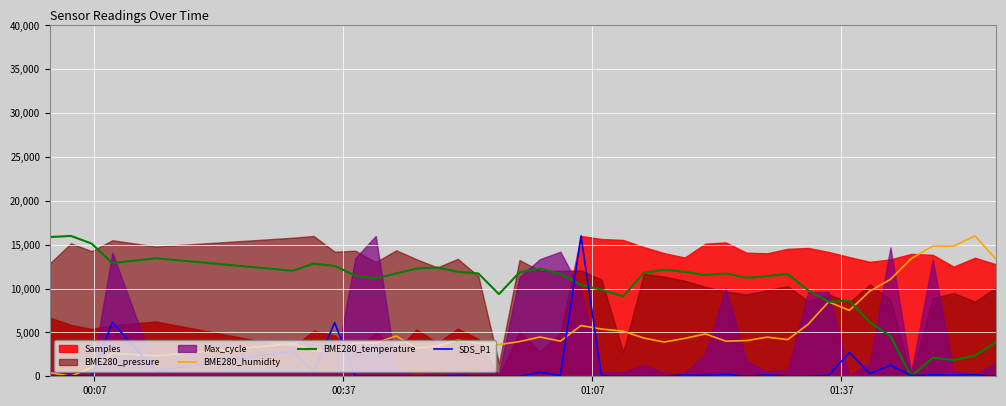

What is the value of the SDS_P1 point at the 25th from the left?

155.6